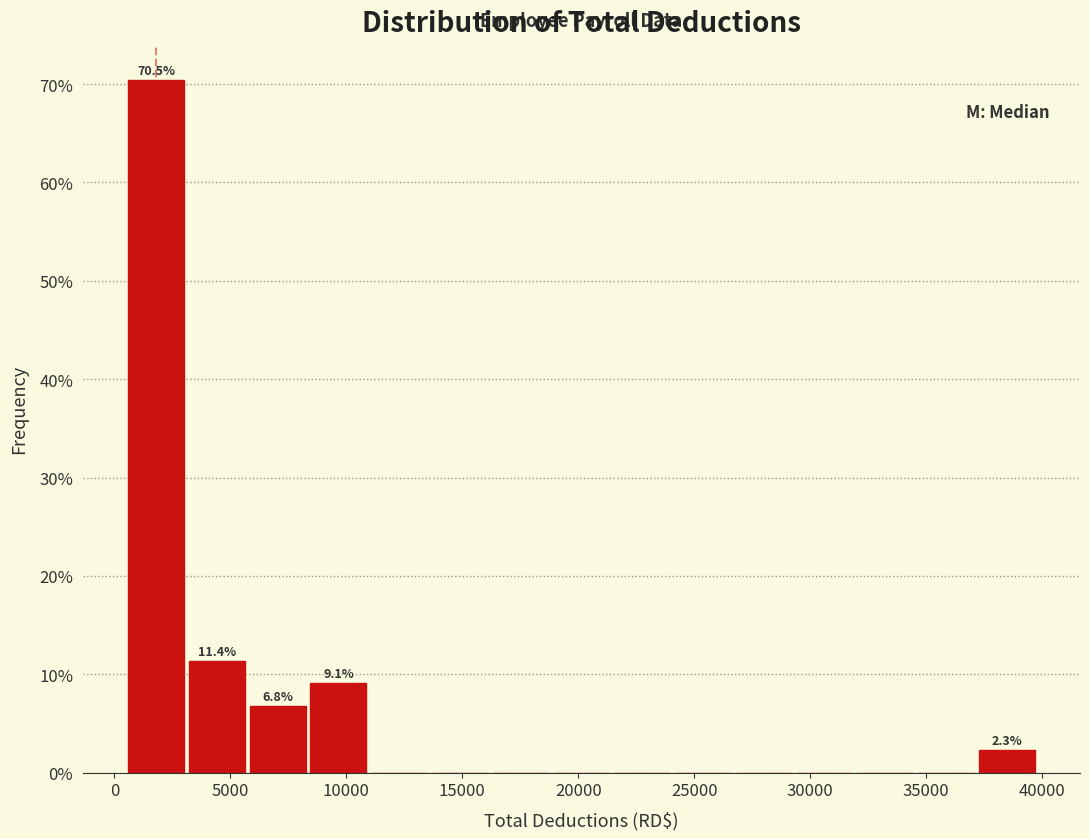

Which range on the x-axis has the tallest bar?

500 to 3000